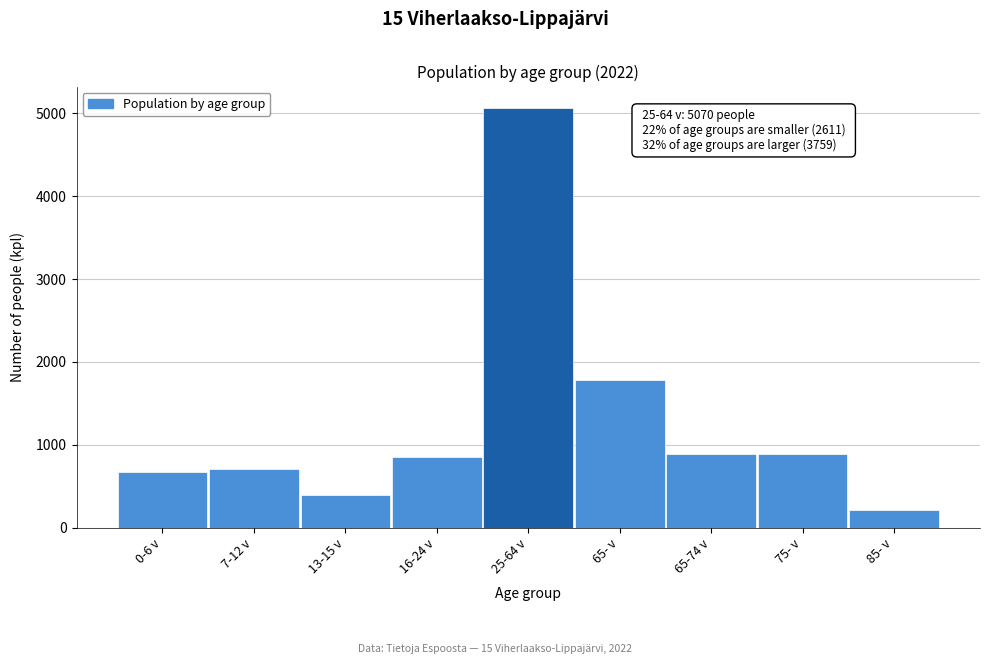

The value at 7-12 v is 430. True or false?

False